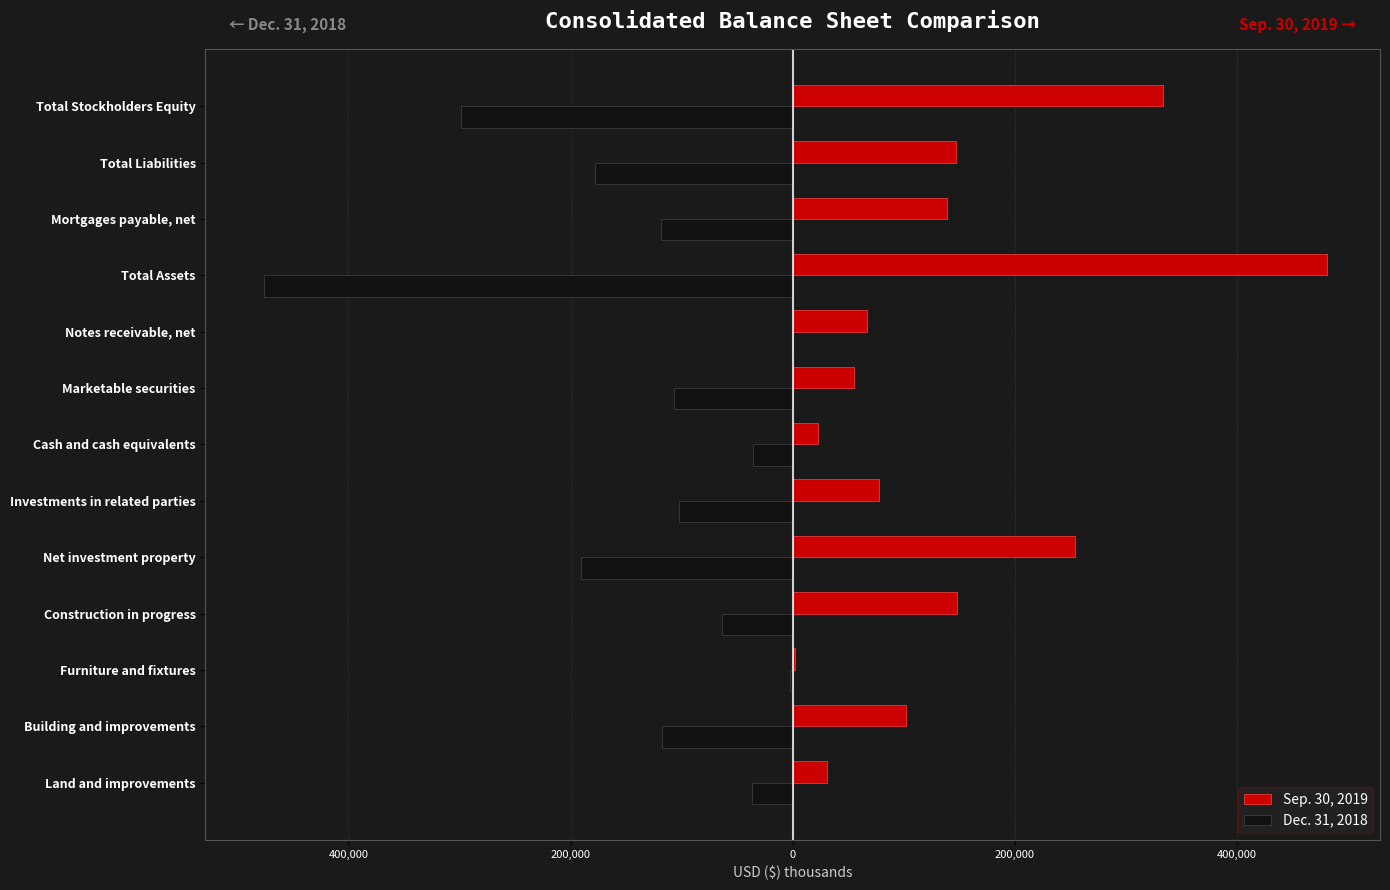

What are all the series names shown in the legend?

Sep. 30, 2019, Dec. 31, 2018